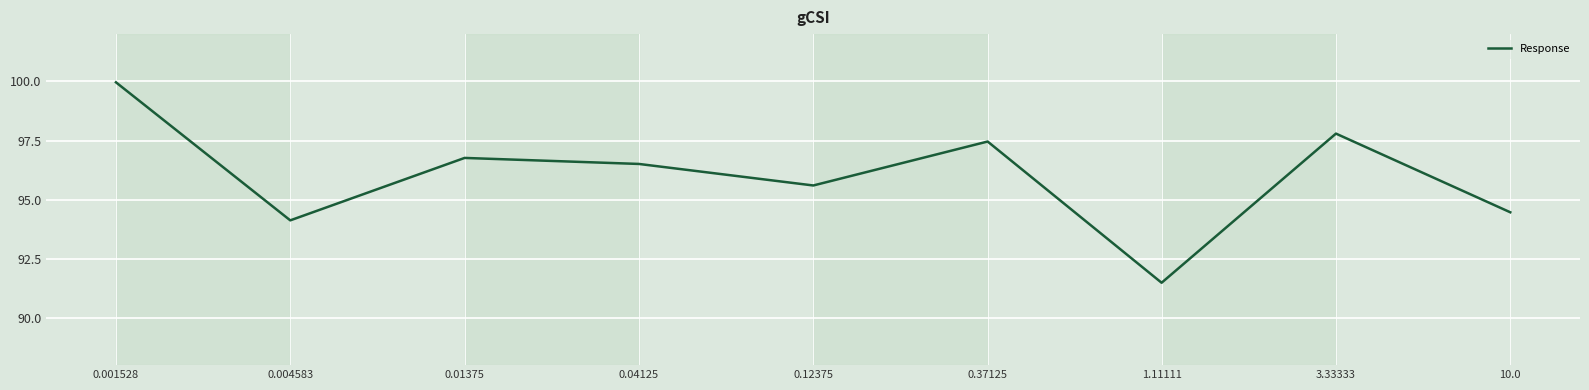

What is the maximum value shown in the chart?

100.0